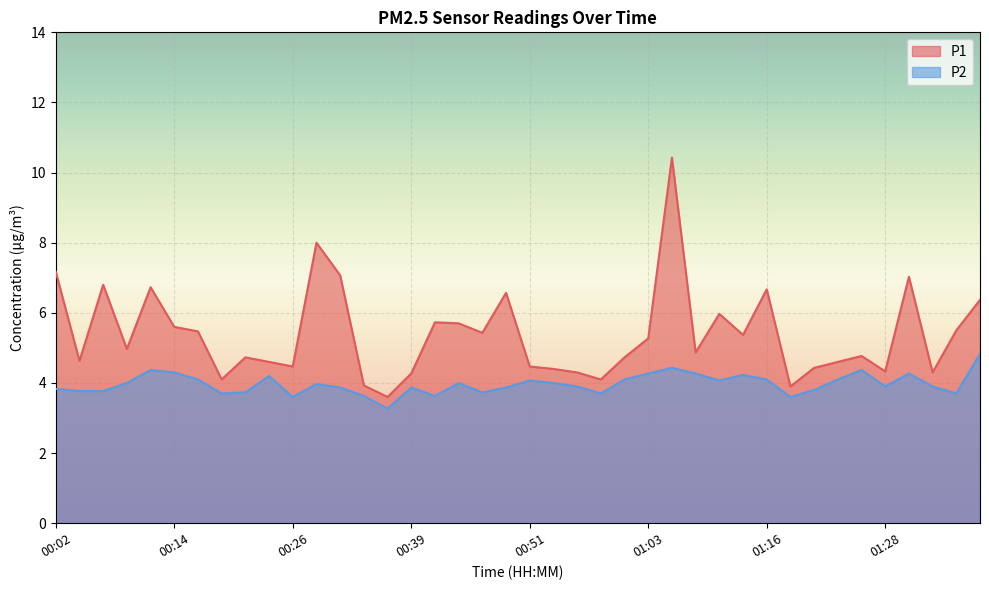

What is the sum of all P2 values?

158.8